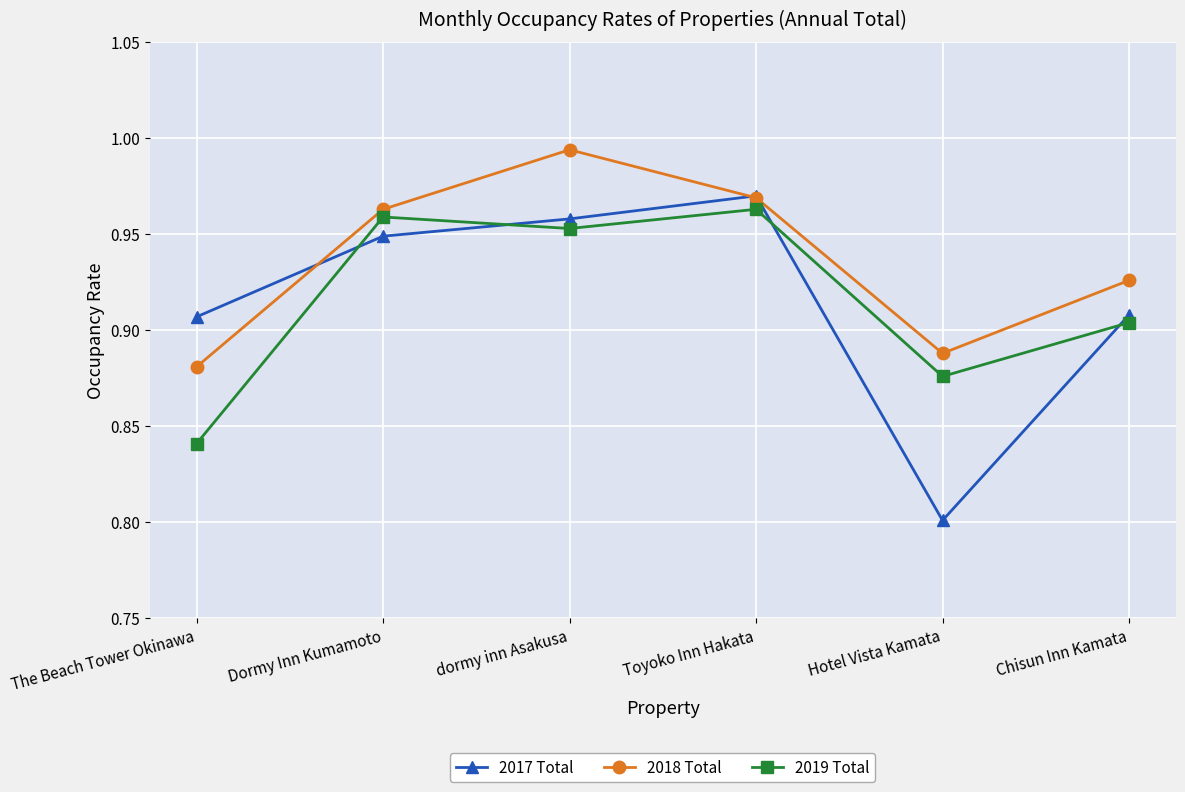

Which category has the lowest value in the 2019 Total series?

The Beach Tower Okinawa